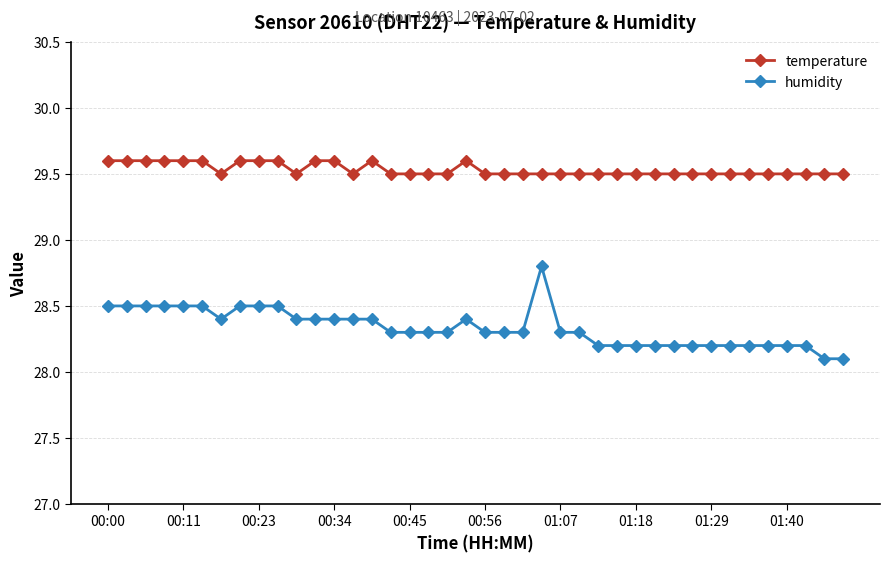

What is the greatest value displayed?

29.6